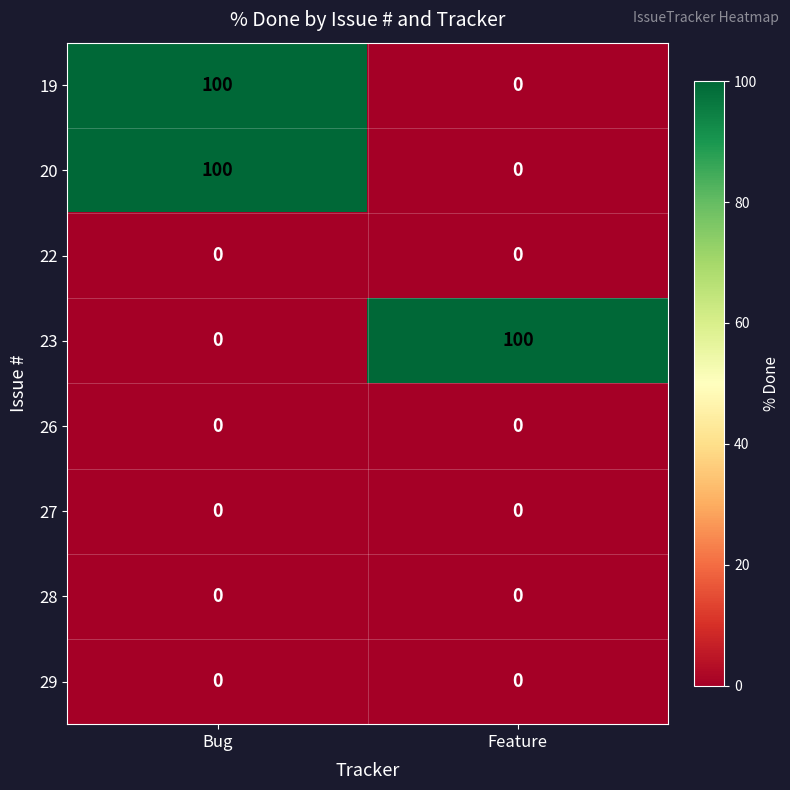

What is the difference between the highest and lowest values at Bug?

100